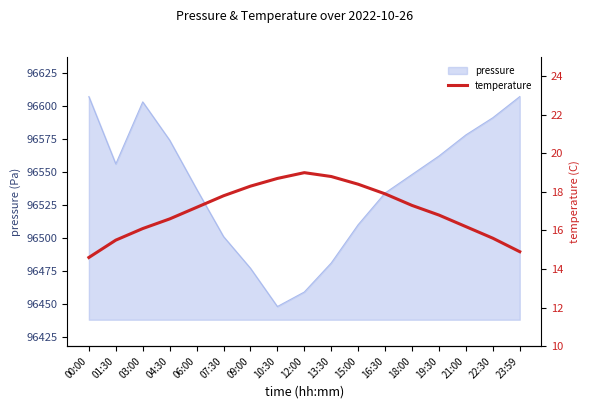

Reading left to right, transcribe all the data shown in this chart.

00:00=14.6	01:30=15.5	03:00=16.1	04:30=16.6	06:00=17.2	07:30=17.8	09:00=18.3	10:30=18.7	12:00=19.0	13:30=18.8	15:00=18.4	16:30=17.9	18:00=17.3	19:30=16.8	21:00=16.2	22:30=15.6	23:59=14.9